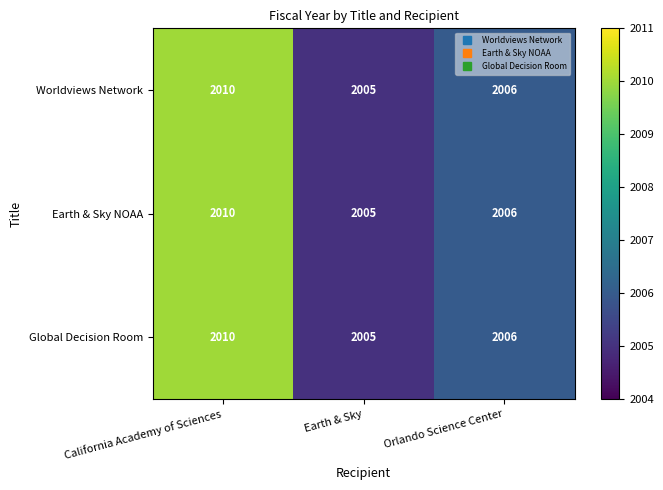

Which label corresponds to the largest value in the chart?

California Academy of Sciences